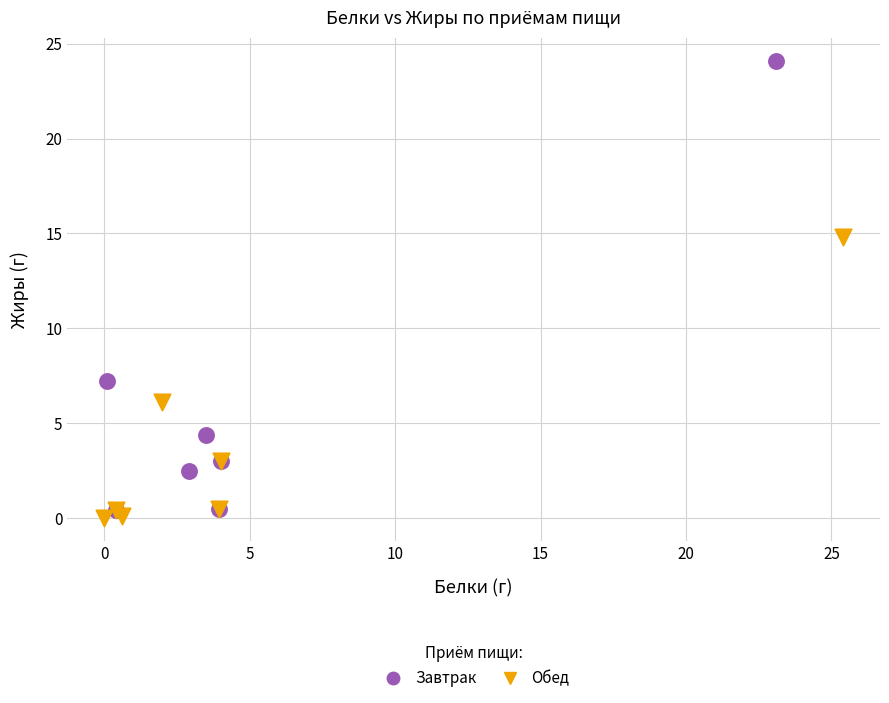

Which series contains the highest Y value?

Завтрак